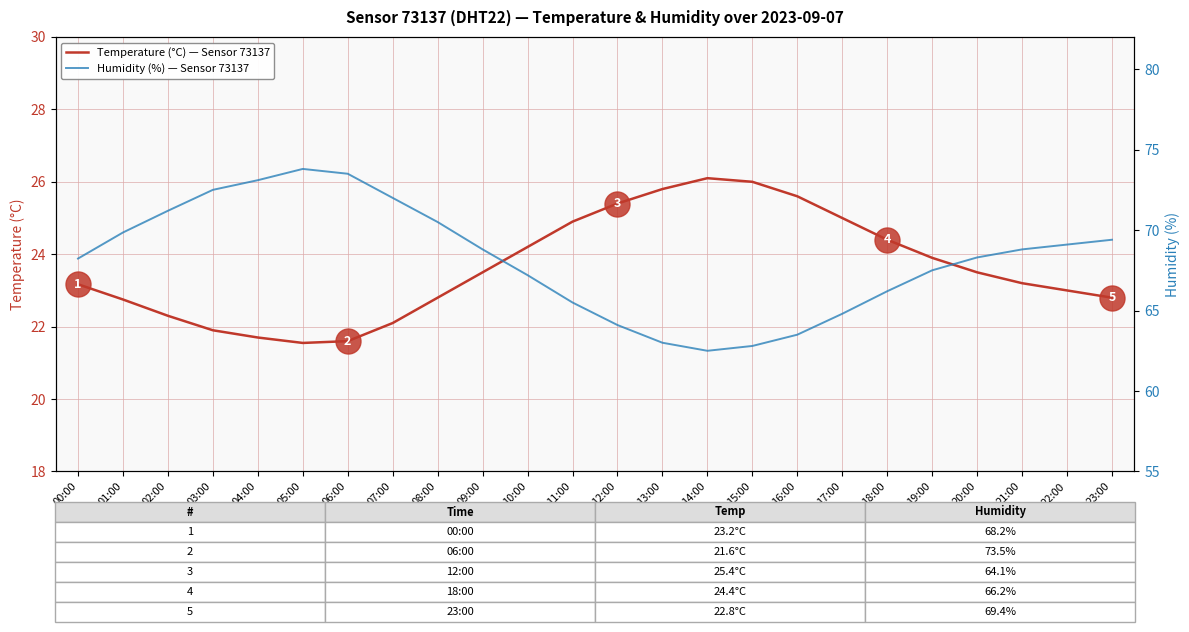

The value of Humidity (%) — Sensor 73137 at 20:00 is 110.7. True or false?

False